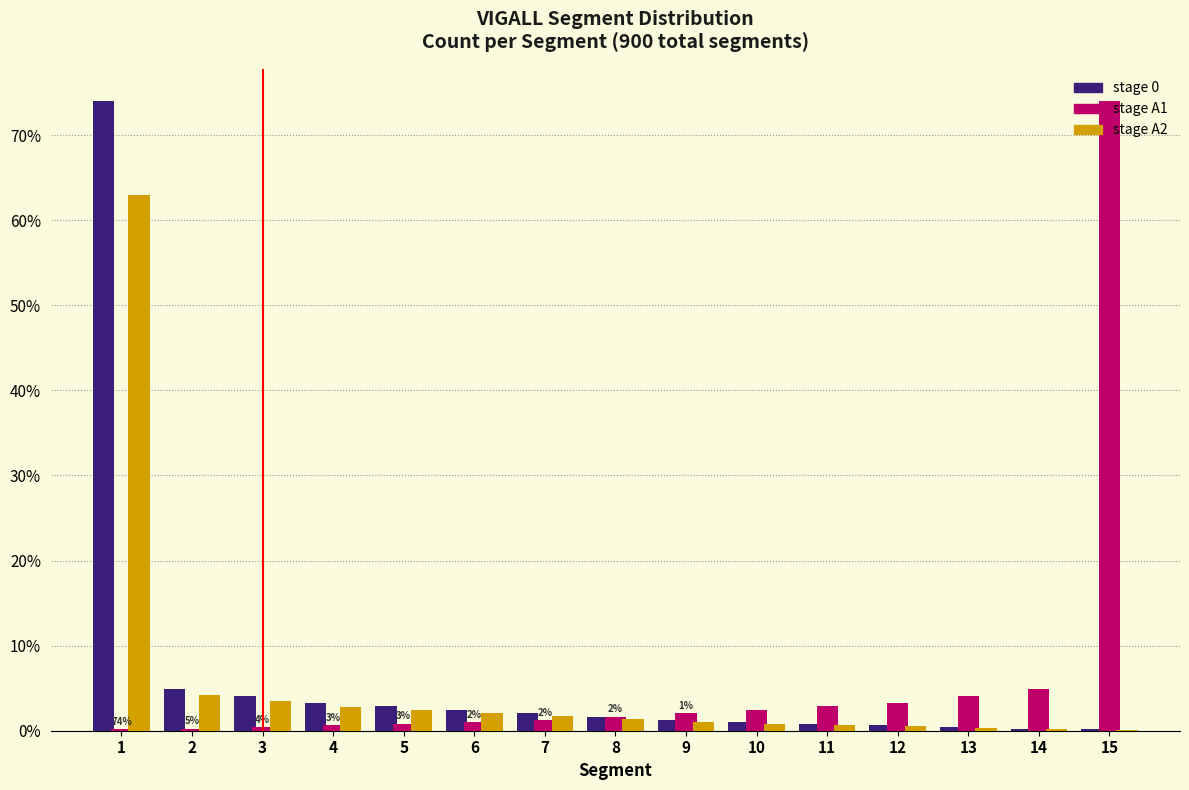

True or false: stage 0 has a value of 2.9 at 5.

True